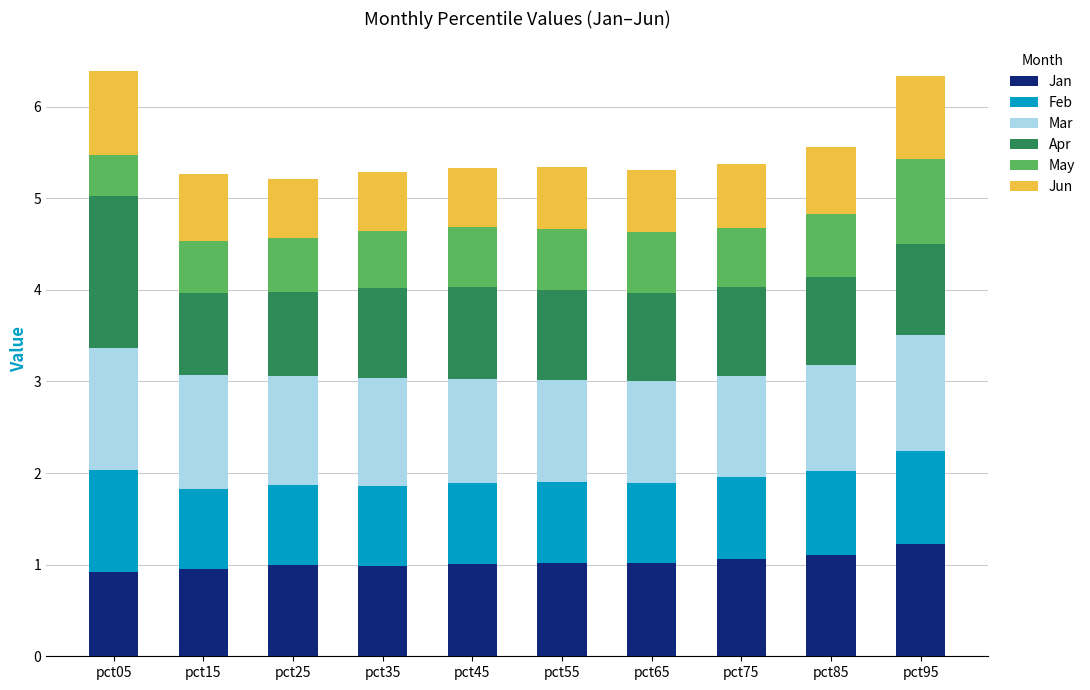

How many bars are there in total?

10